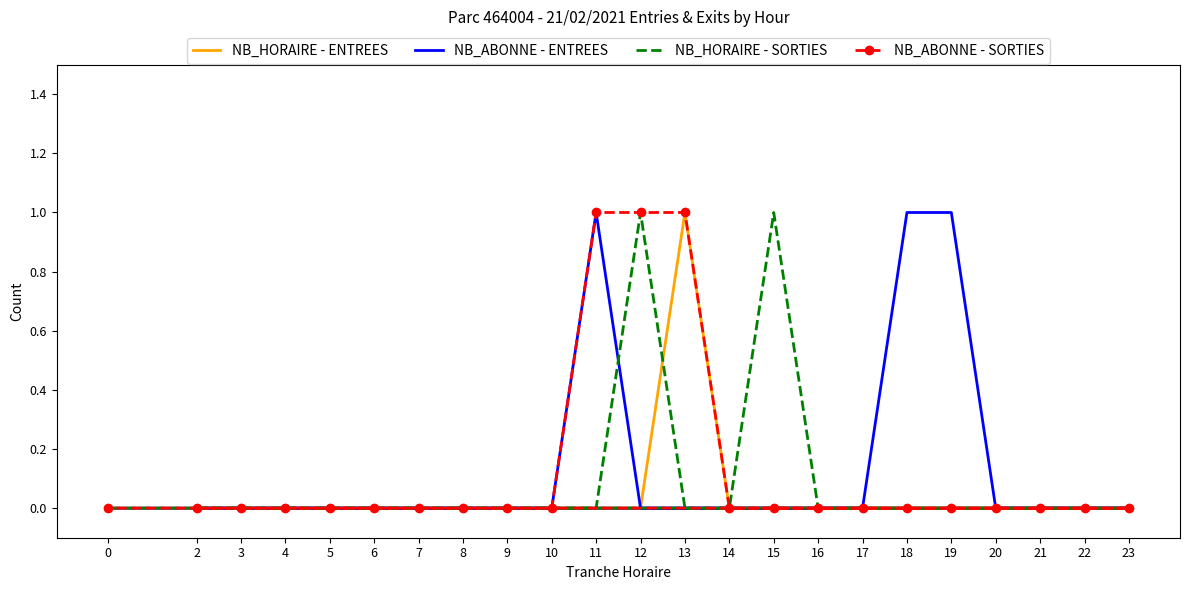

Between 6 and 10, which series saw the biggest shift?

NB_HORAIRE - ENTREES